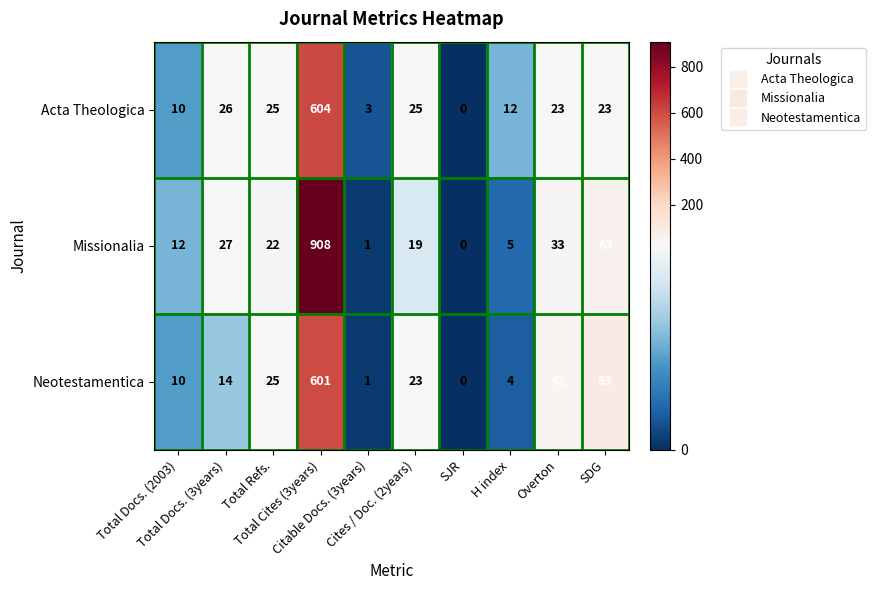

What is the difference between the maximum and minimum values in the Neotestamentica series?

601